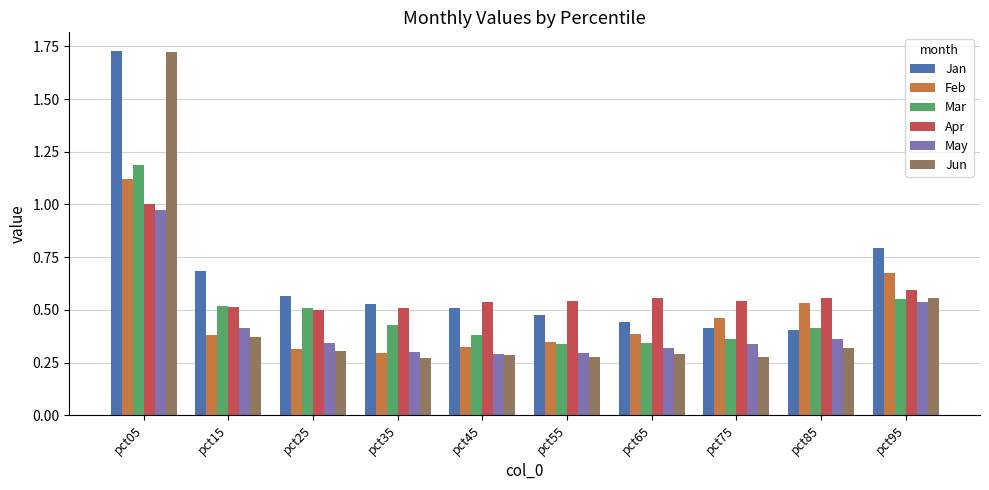

At which category is the sum across all series the highest?

pct05